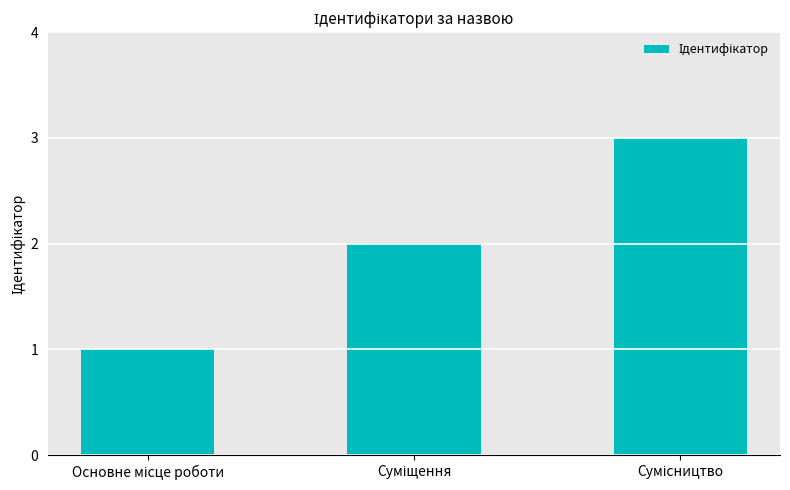

How many values are between 1 and 3?

3